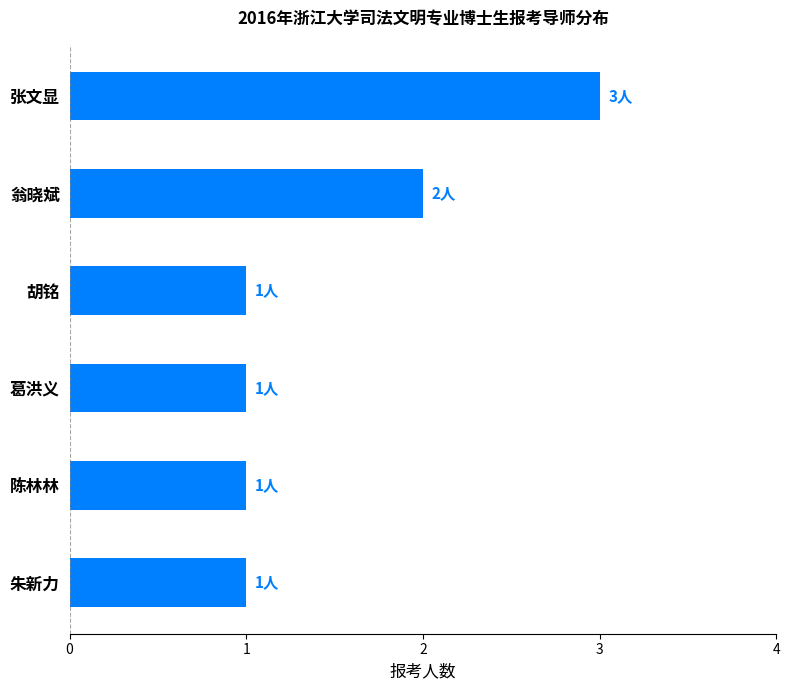

What is the change in value from 陈林林 to 翁晓斌?

+1